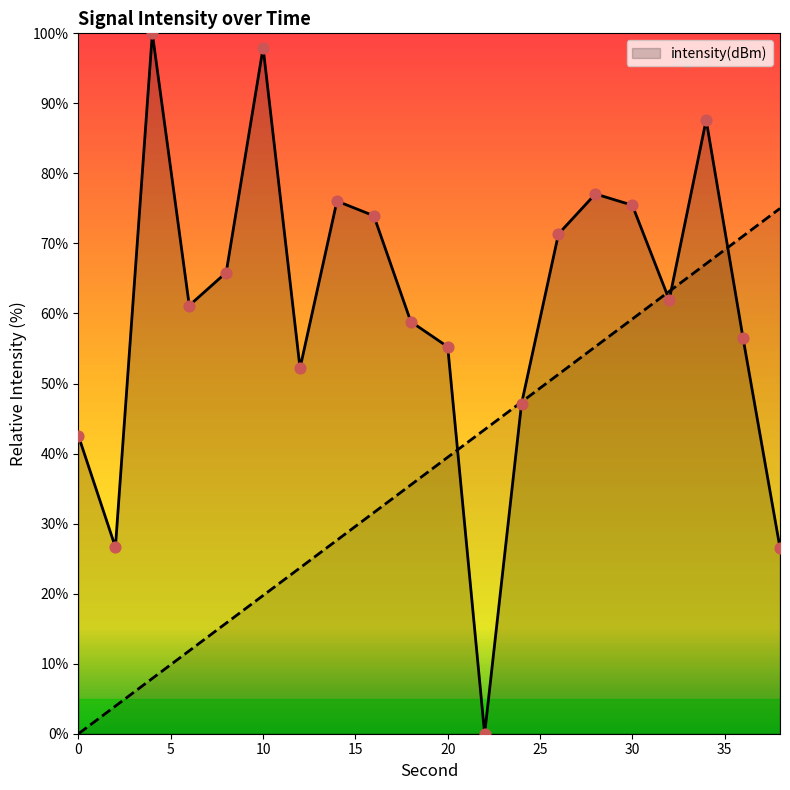

What is the change in value from 2 to 30?

+48.8